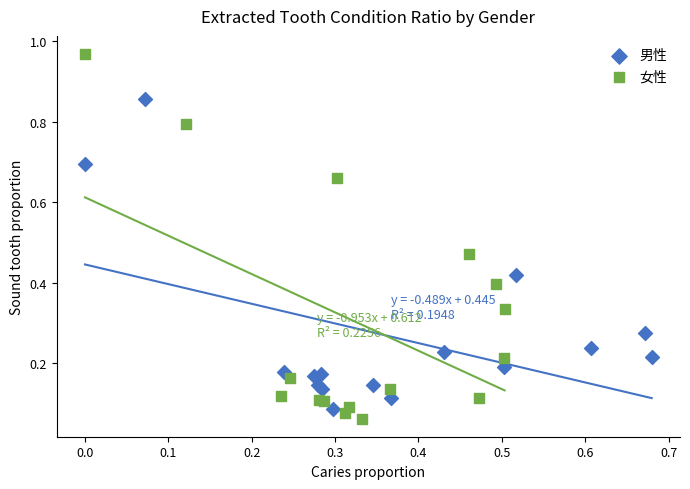

Which series has the largest Y range (max minus min)?

女性